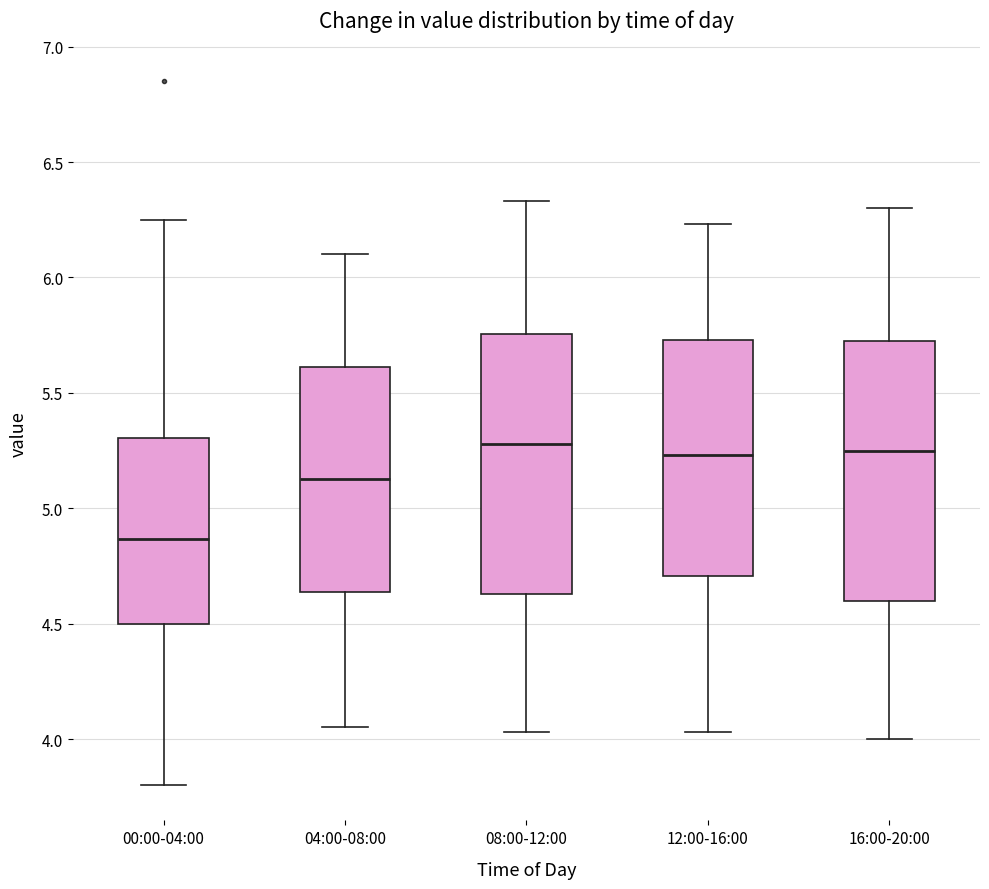

Which box has the lowest median line?

00:00-04:00